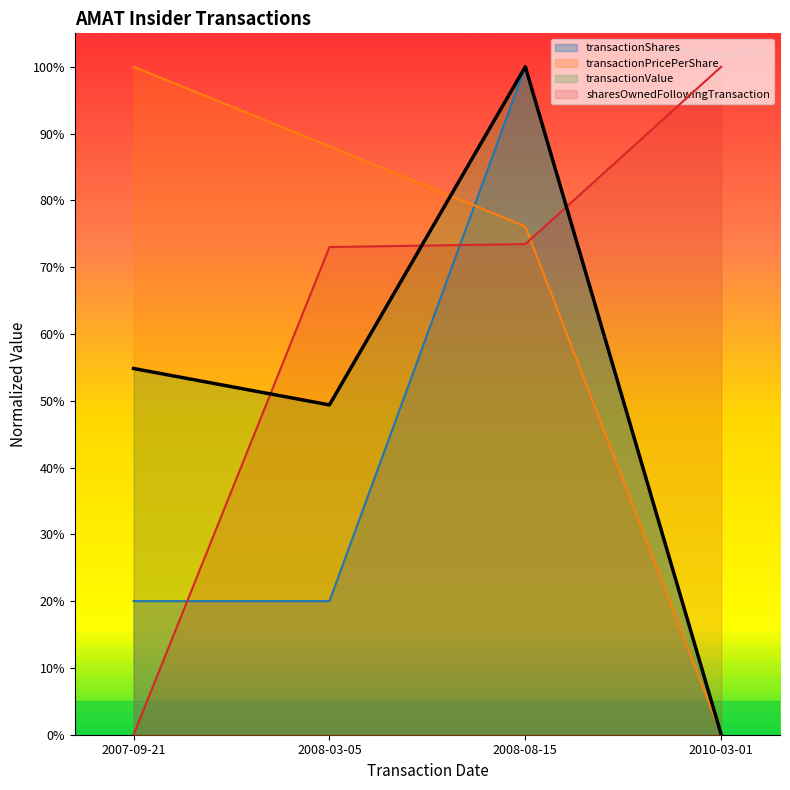

What is the difference between the second highest and minimum values in the transactionValue series?

0.5